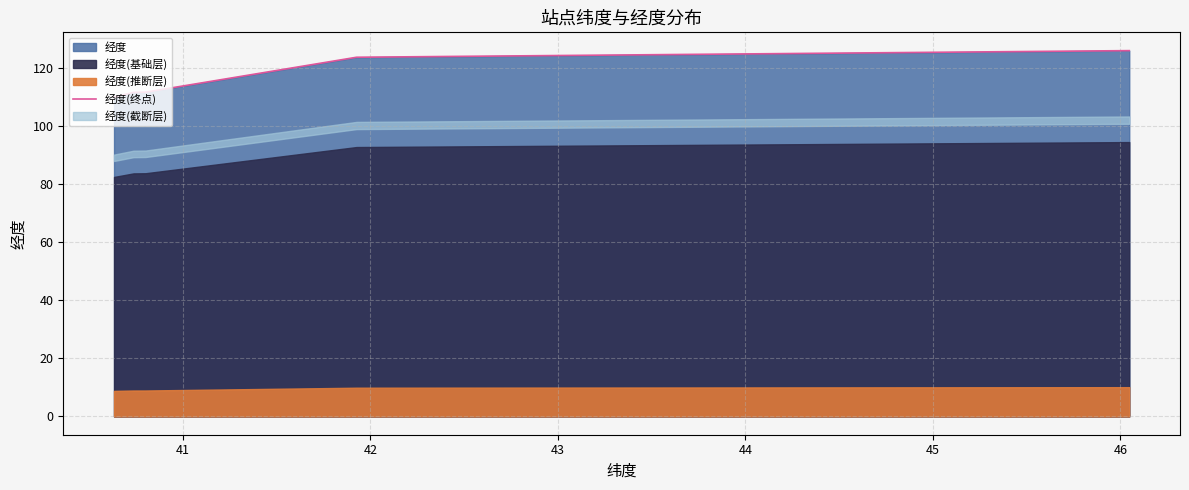

How many values are below 111?

1